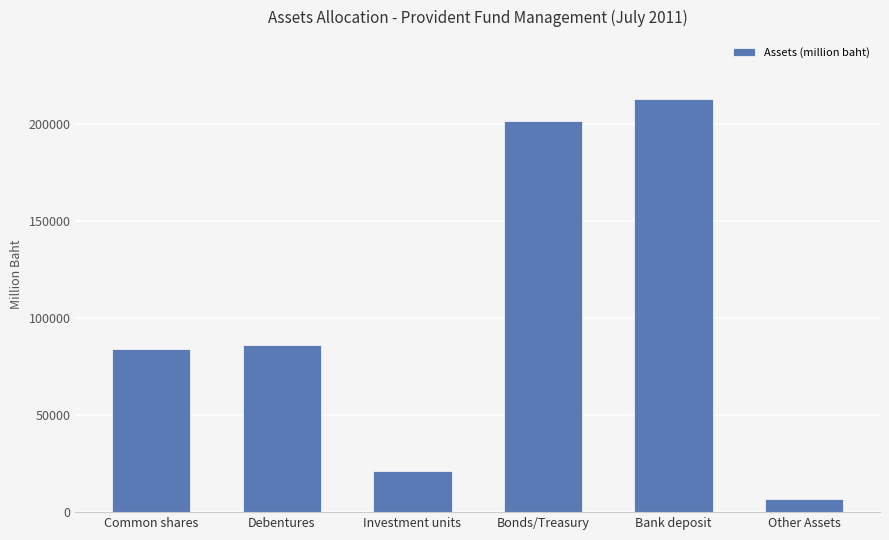

How many data points are above 85911?

3